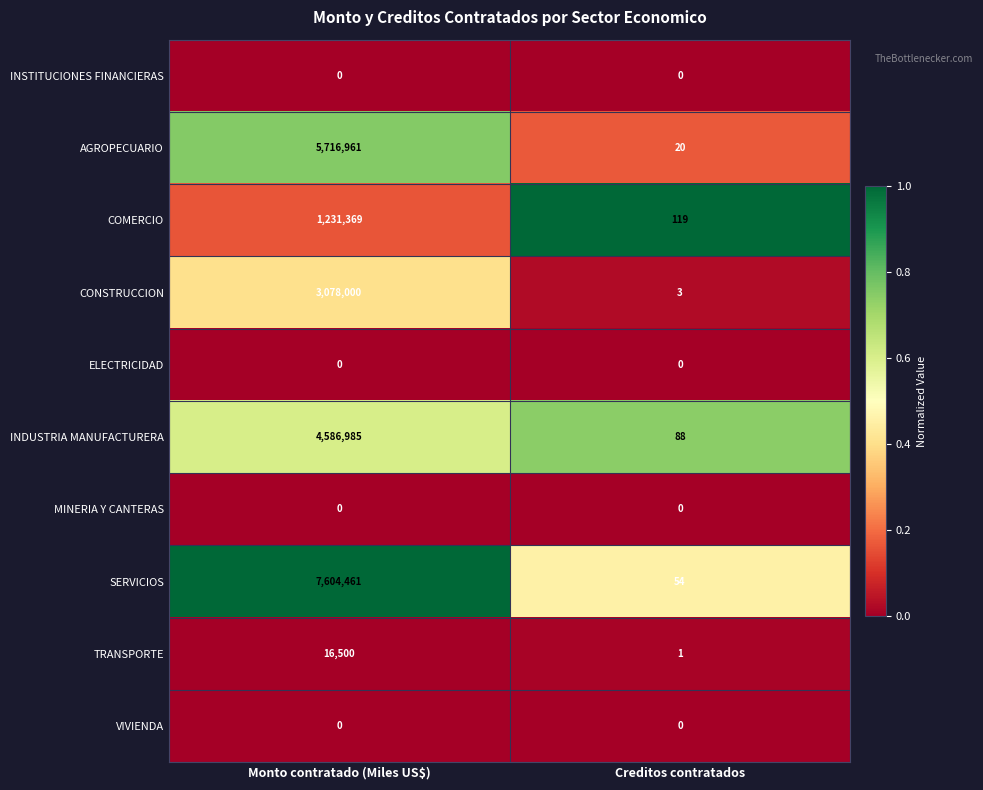

Rank the categories by AGROPECUARIO value from lowest to highest.

Creditos contratados, Monto contratado (Miles US$)